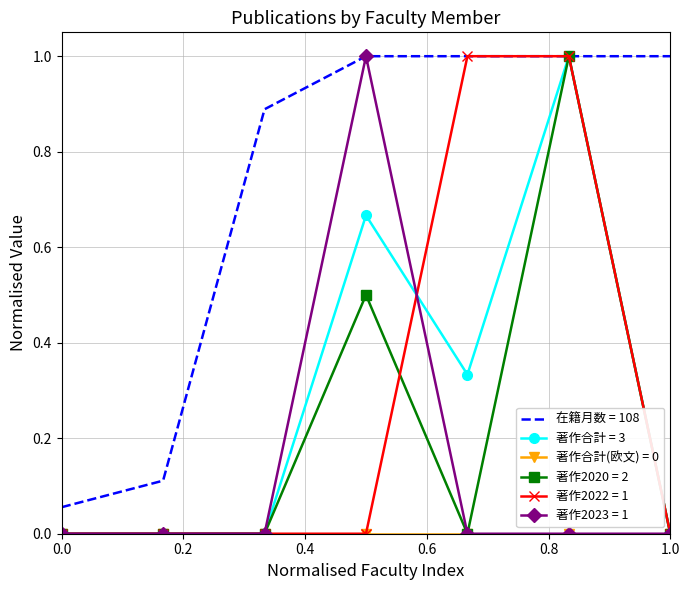

Which series has the largest total across all categories?

在籍月数 = 108